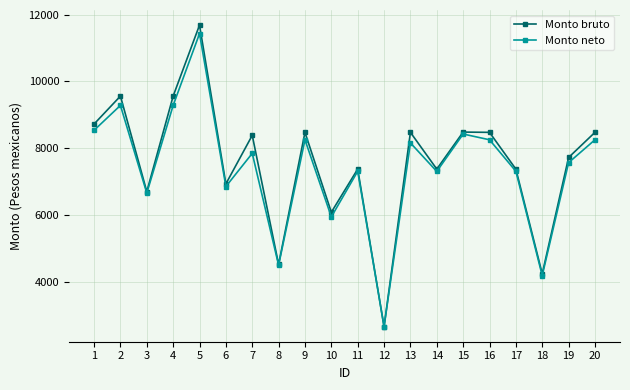

True or false: Monto bruto has more than 0 points higher than both neighbors.

True